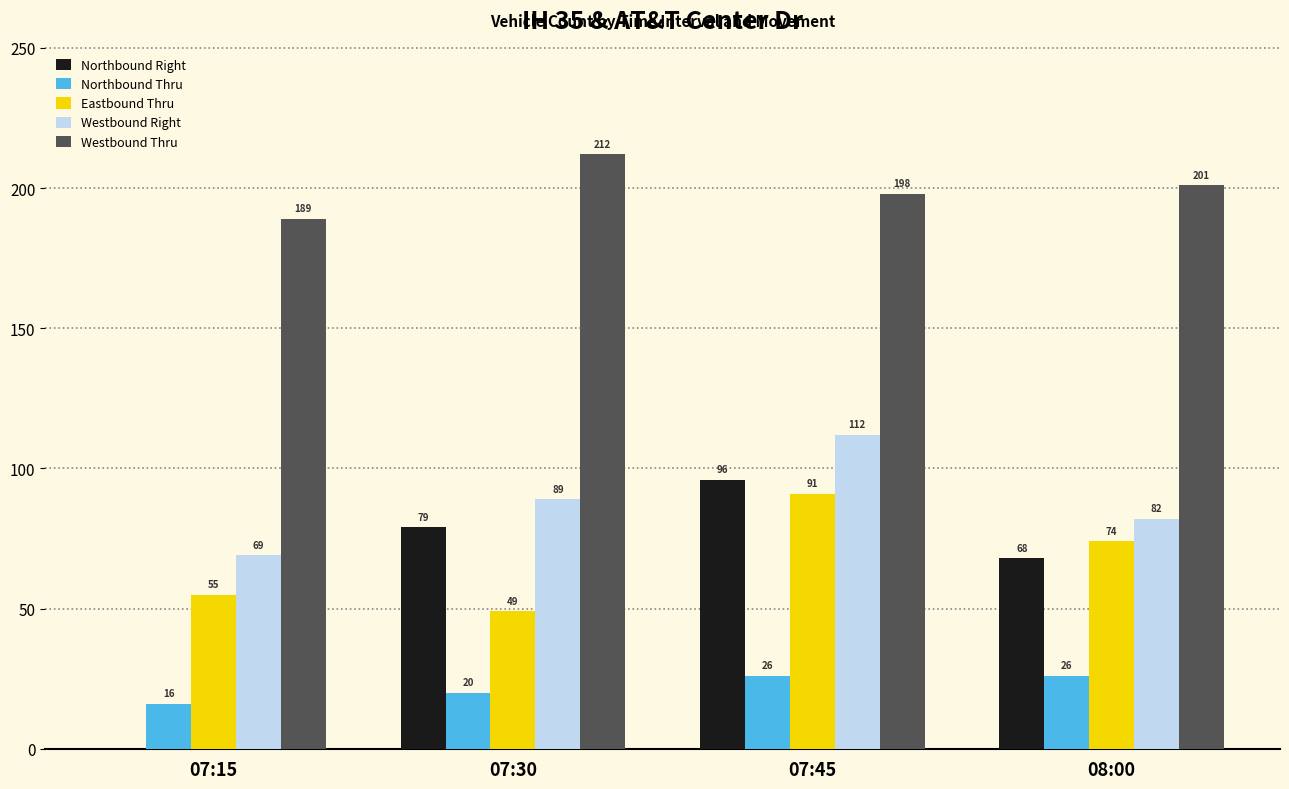

Is it true that Northbound Right equals -47 at 07:15?

False